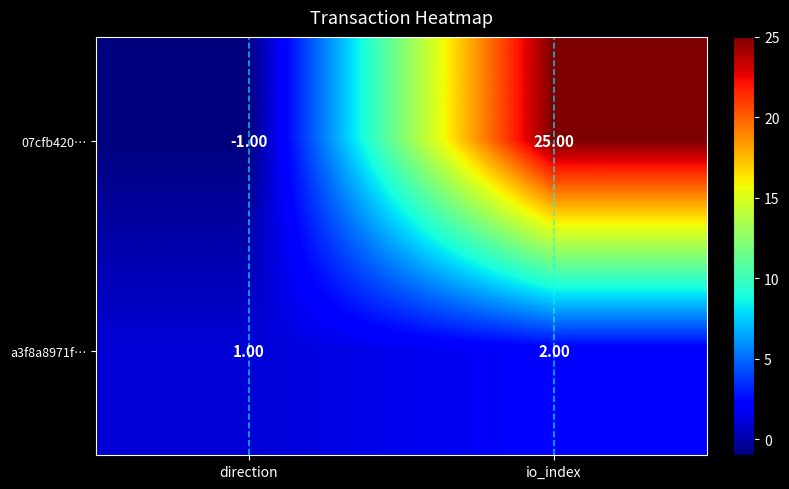

Where is a3f8a8971f… nearest to the value 1?

direction